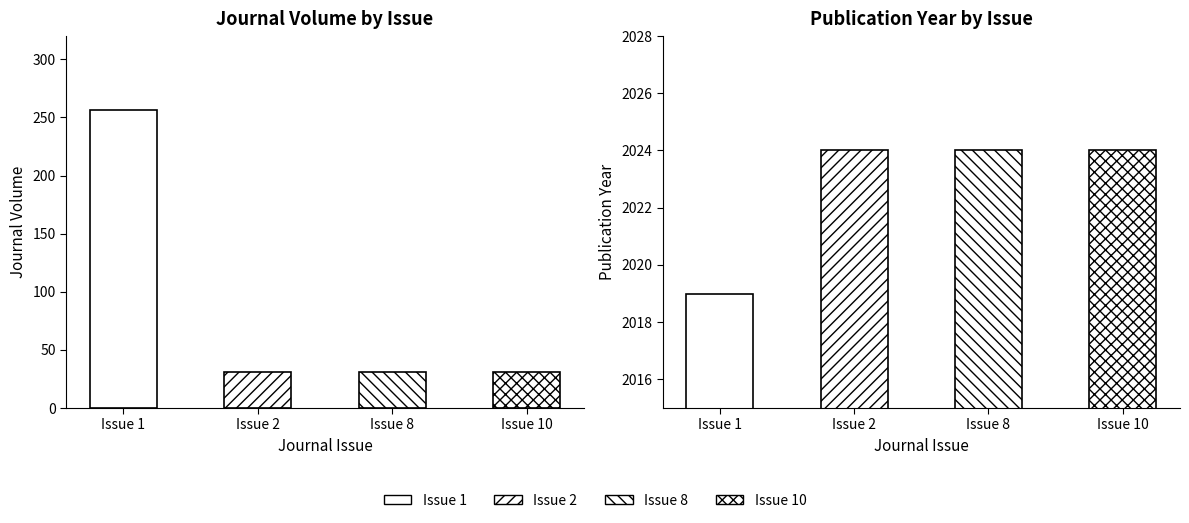

What is the smallest value displayed?

31